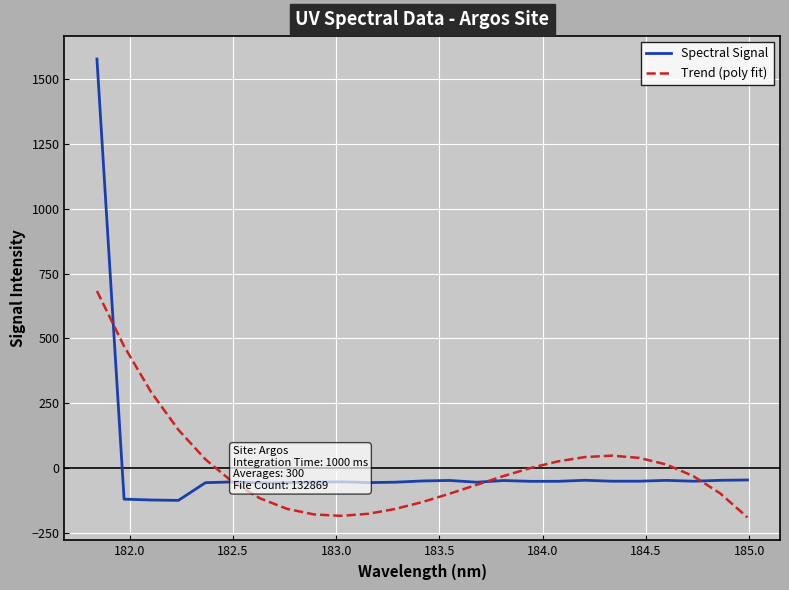

Does the chart have visible grid lines?

Yes